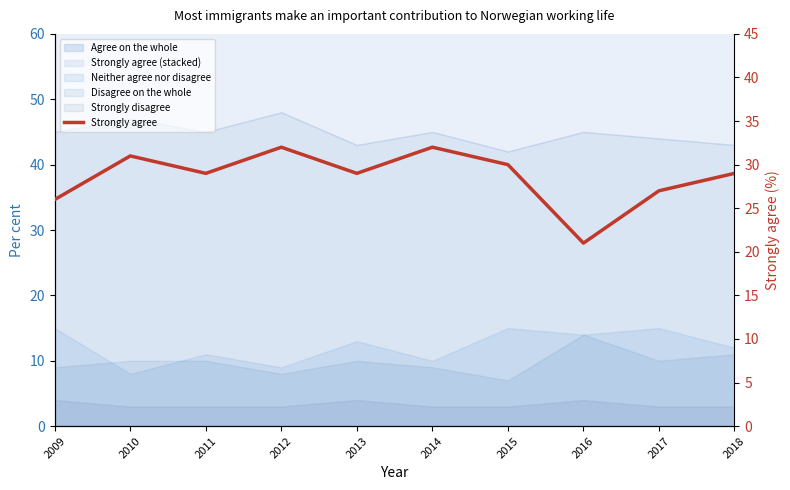

Rank the categories by value from lowest to highest.

2016, 2009, 2017, 2011, 2013, 2018, 2015, 2010, 2012, 2014